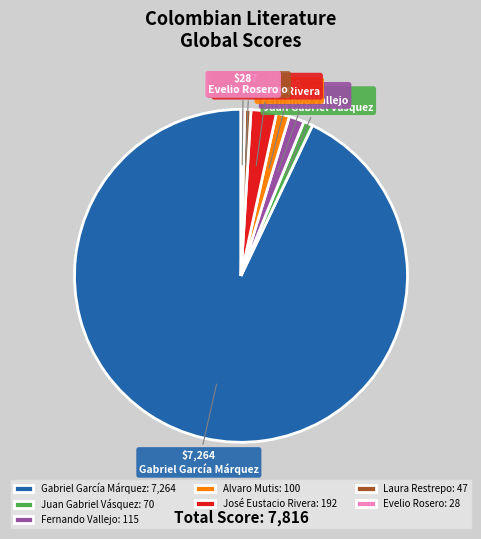

Combined, do Gabriel García Márquez and Fernando Vallejo account for over 50%?

Yes